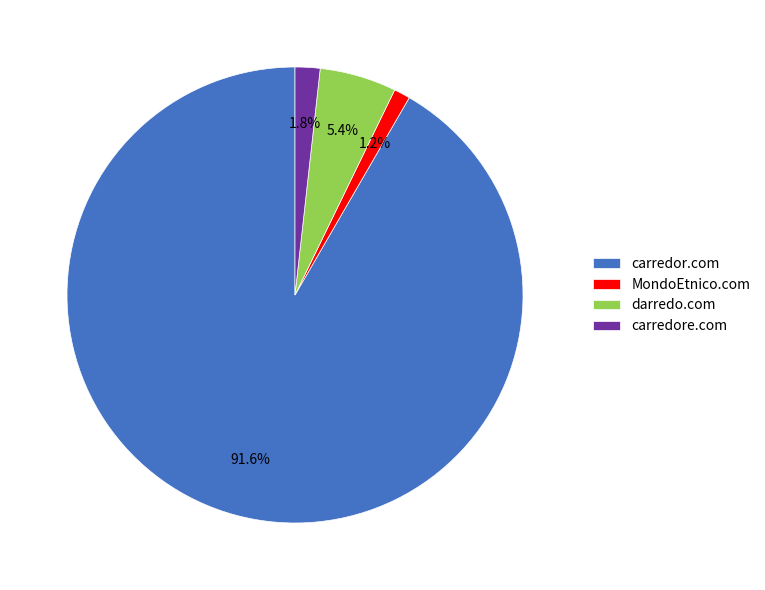

Which slice is the smallest?

MondoEtnico.com